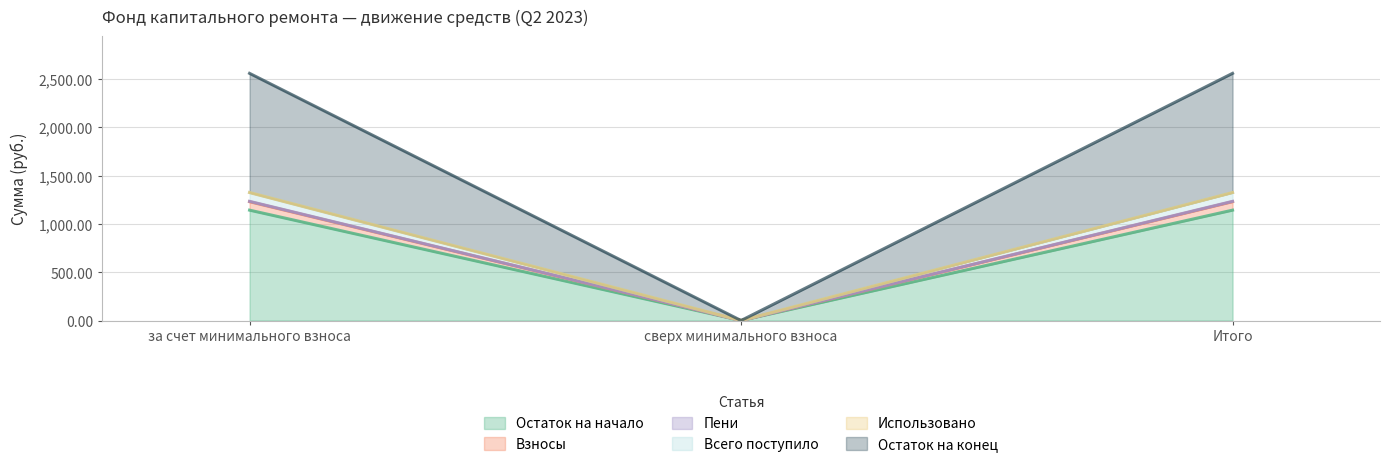

What is the highest value of the Остаток на начало series?

1142.0